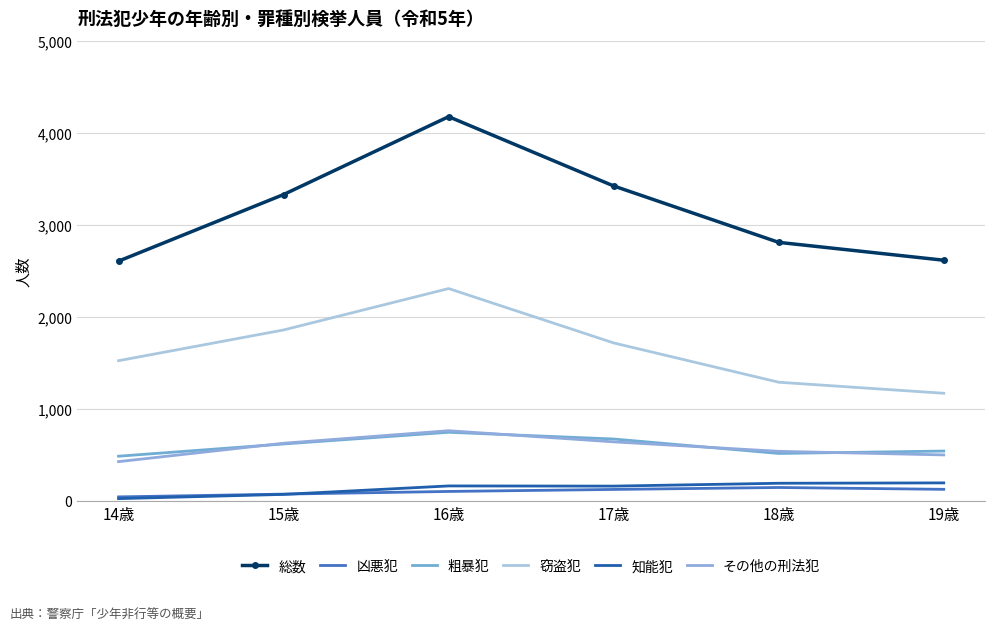

At which label does 知能犯 reach its minimum?

14歳